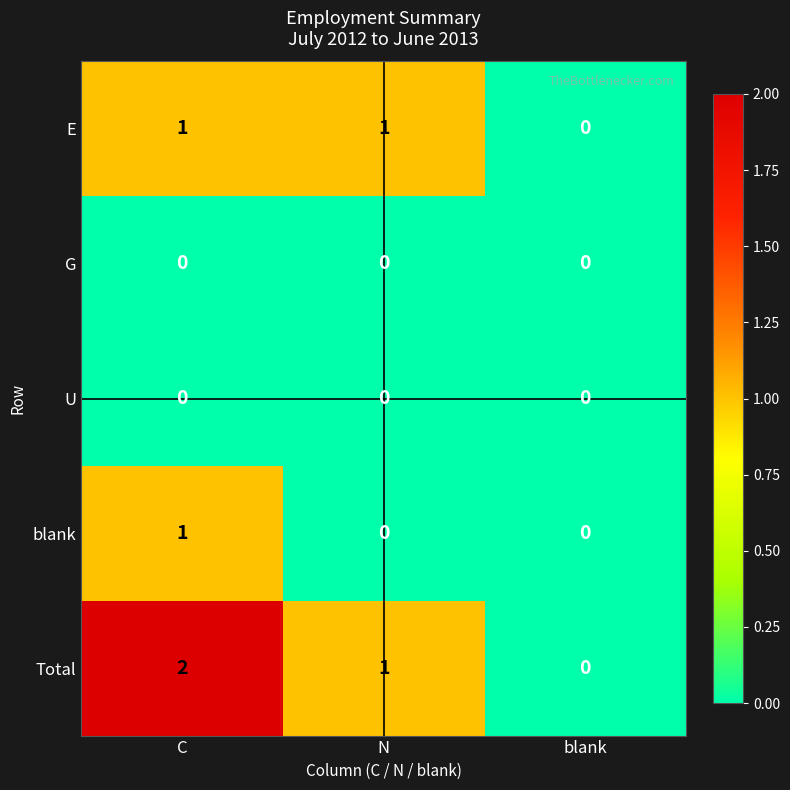

Is the value of E at N greater than the value of U at C?

Yes